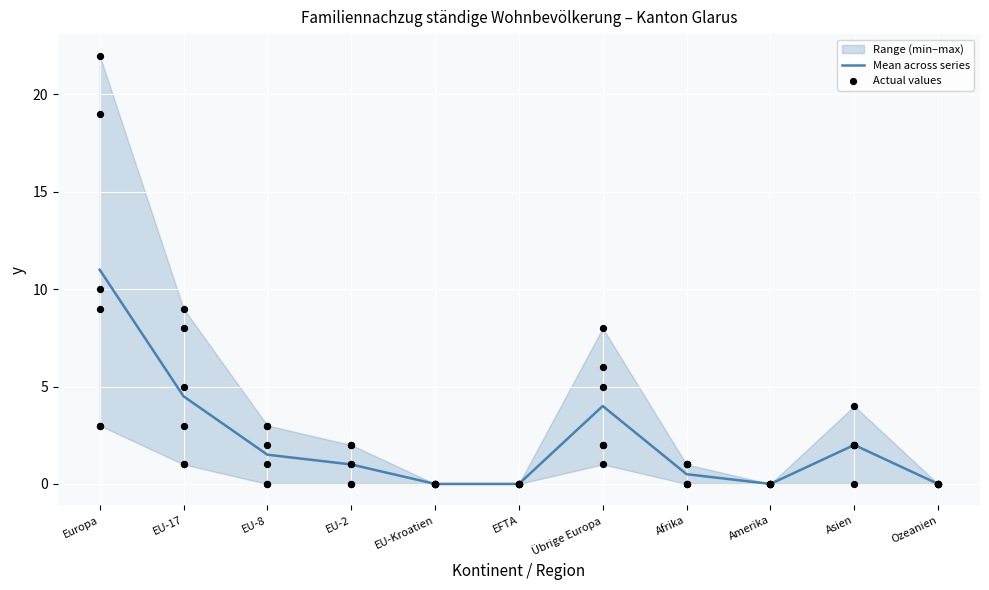

What is the change in value from EU-17 to EU-8?

-3.0